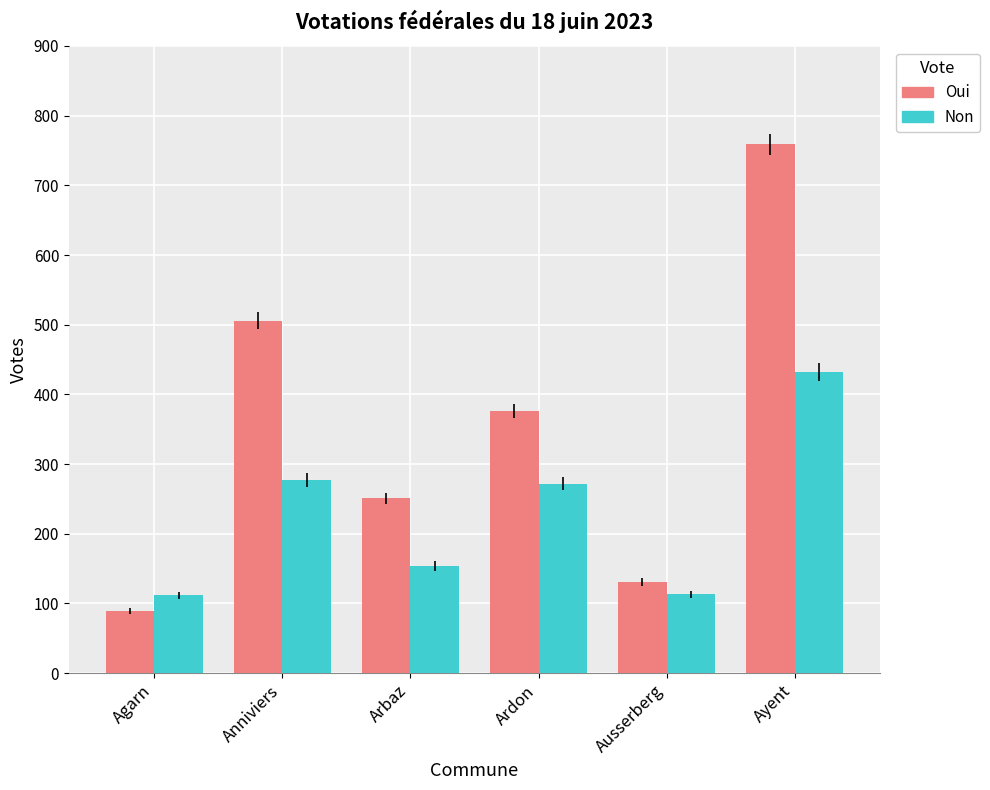

What are all the series names shown in the legend?

Oui, Non